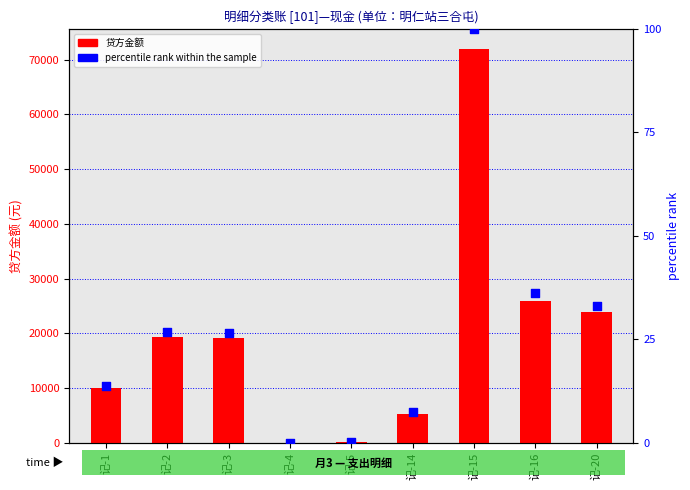

Which series contains the lowest Y value?

percentile rank within the sample